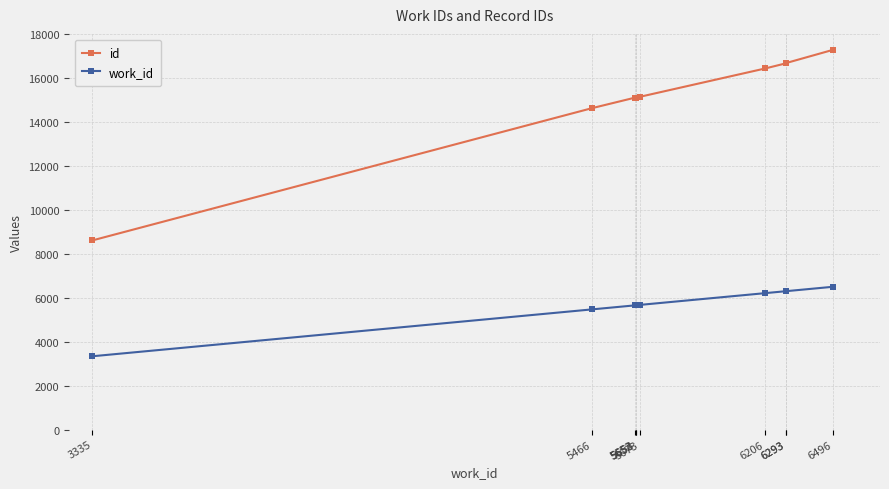

What is the maximum value for work_id?

6496